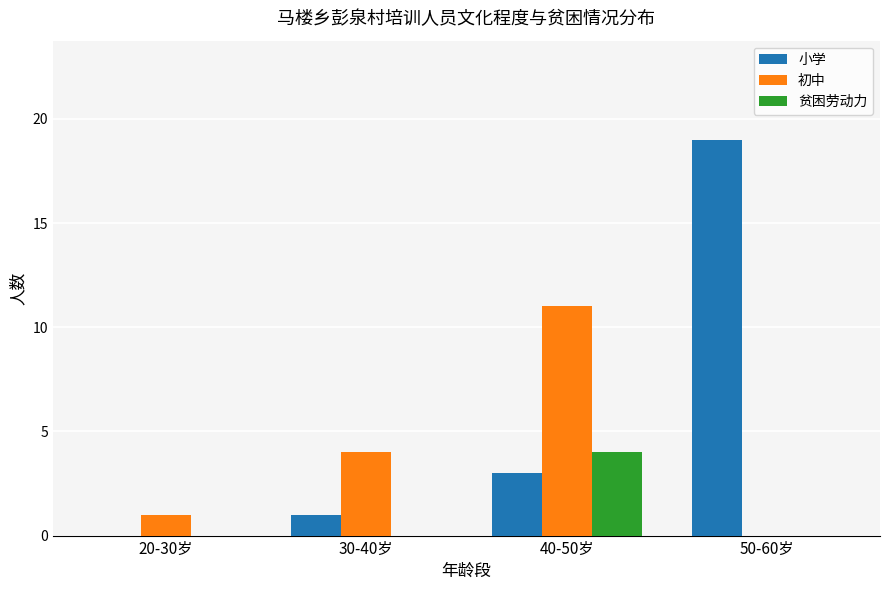

What is the sum of all 初中 values?

16